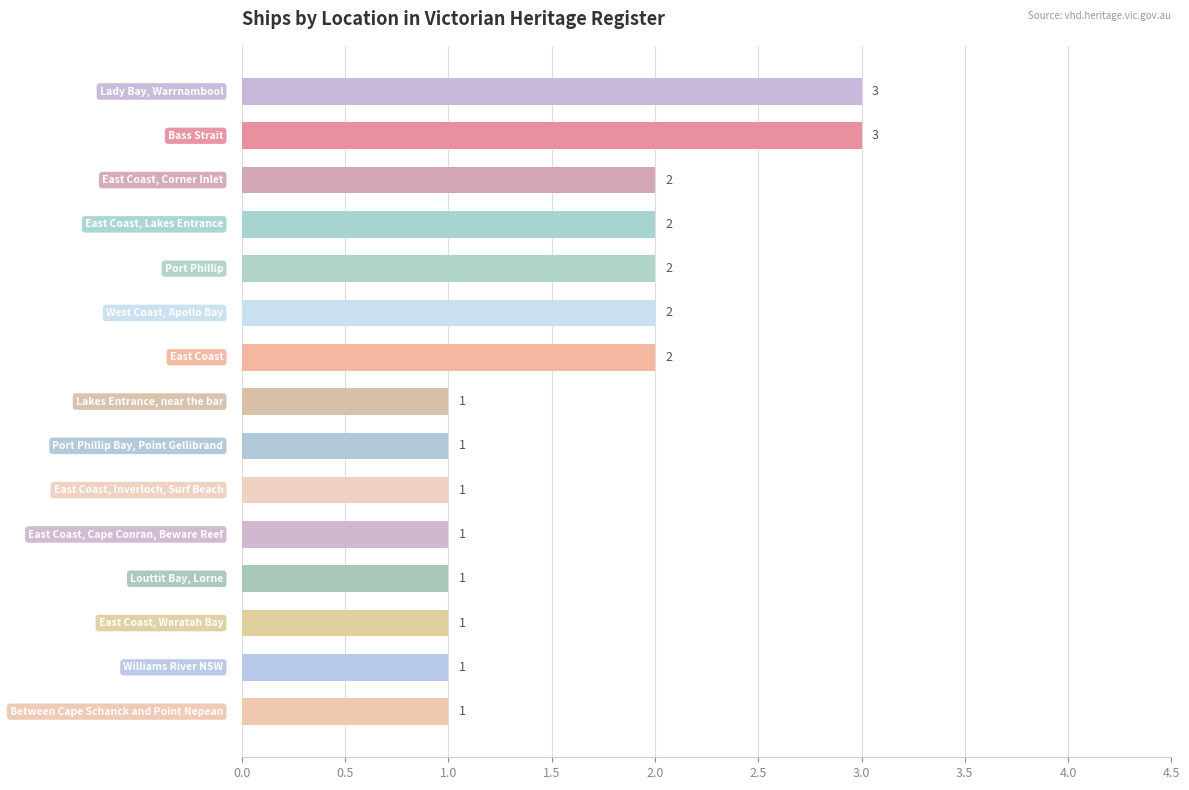

What is the maximum value shown in the chart?

3